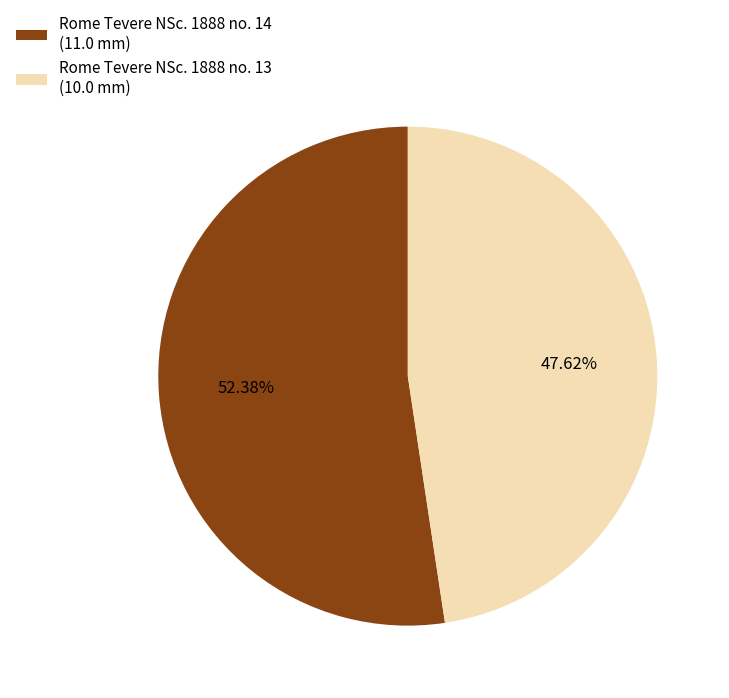

What is the ratio of the value at Rome Tevere NSc. 1888 no. 13 to the value at Rome Tevere NSc. 1888 no. 14?

0.9